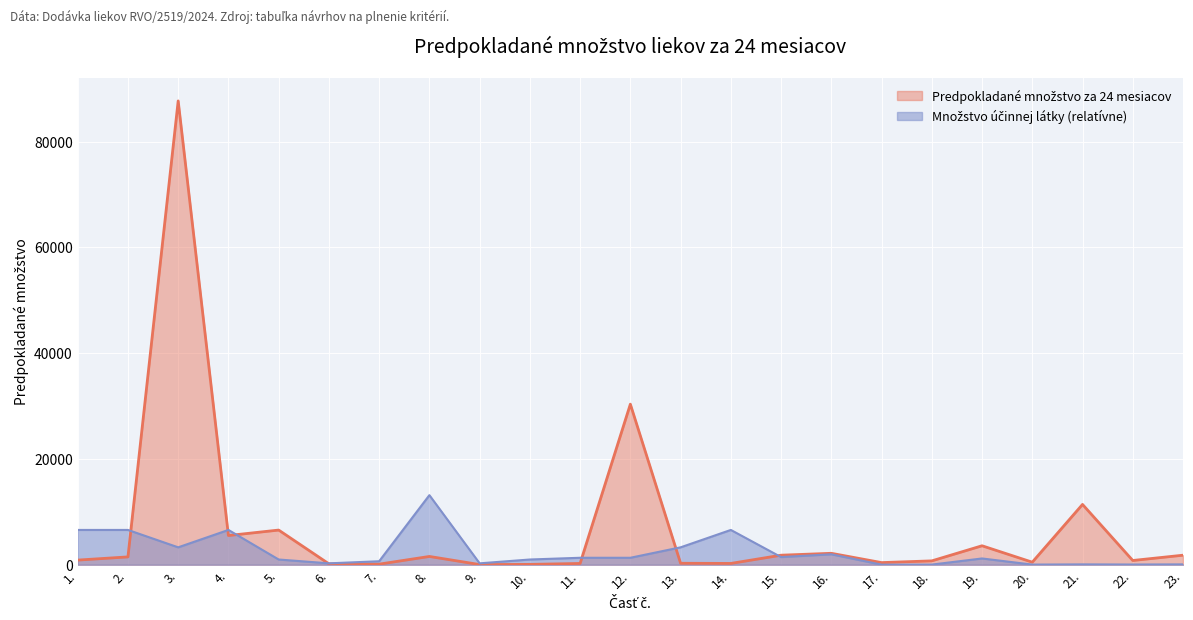

What is the approximate value of Množstvo účinnej látky (relative) at 16.?

1972.8